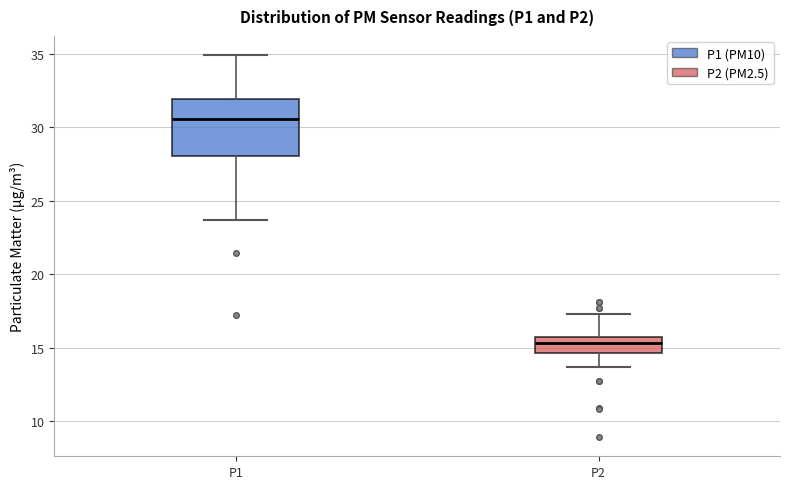

Where is the lower edge of the box for P2 on the y-axis? The values are not printed on the chart, so give them approximately, as read against the axis.

14.5